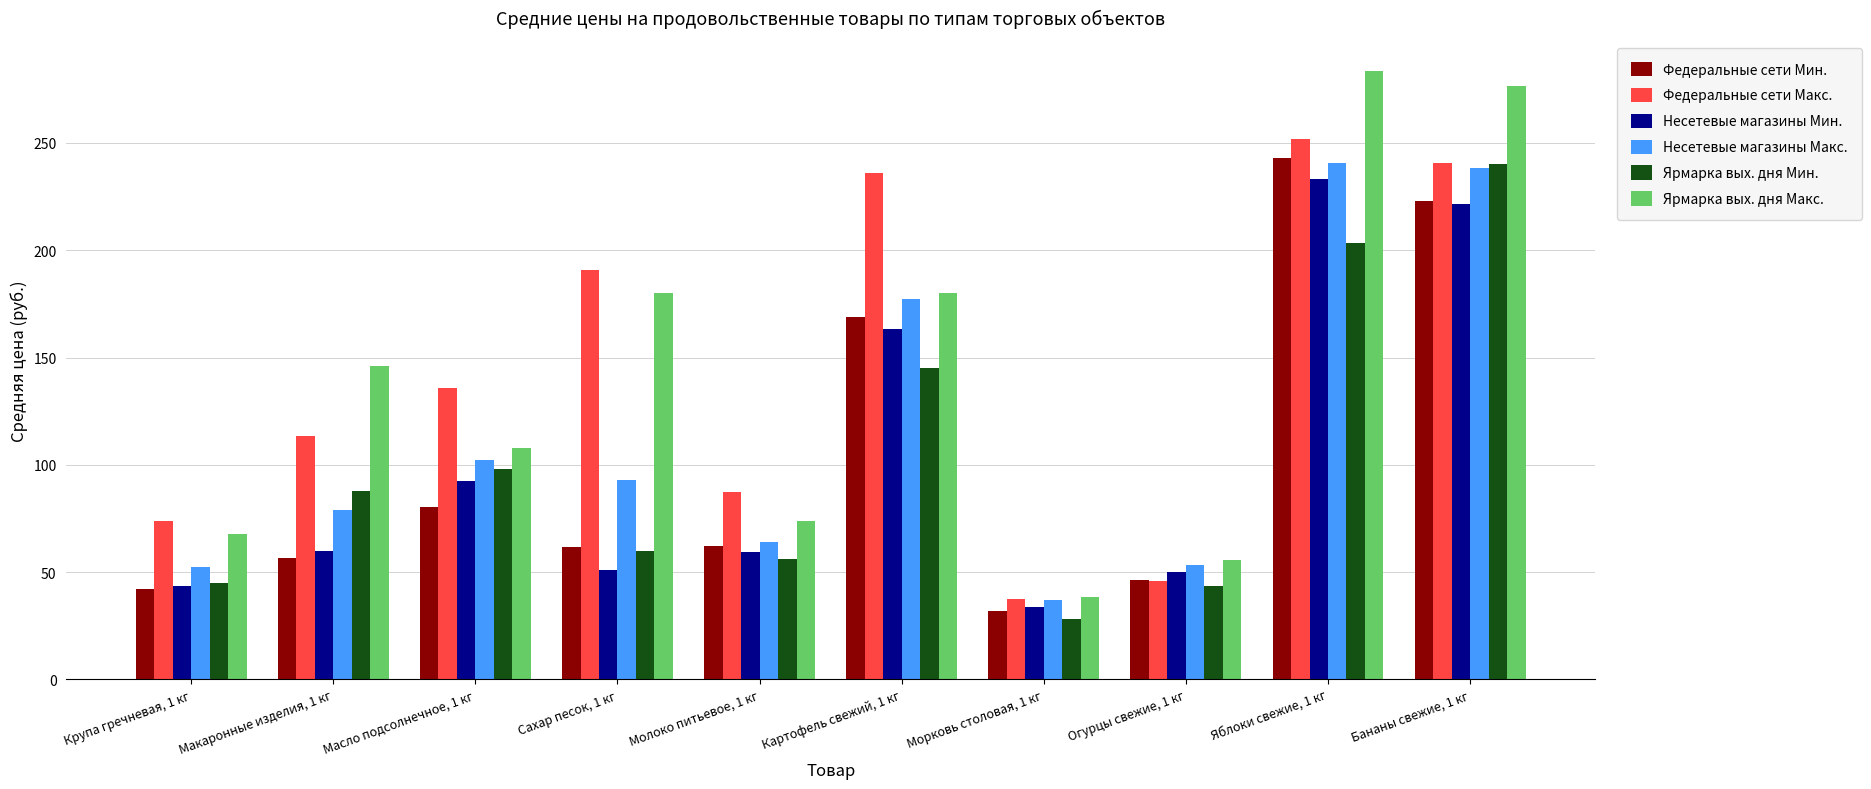

What are all the series names shown in the legend?

Федеральные сети Мин., Федеральные сети Макс., Несетевые магазины Мин., Несетевые магазины Макс., Ярмарка вых. дня Мин., Ярмарка вых. дня Макс.